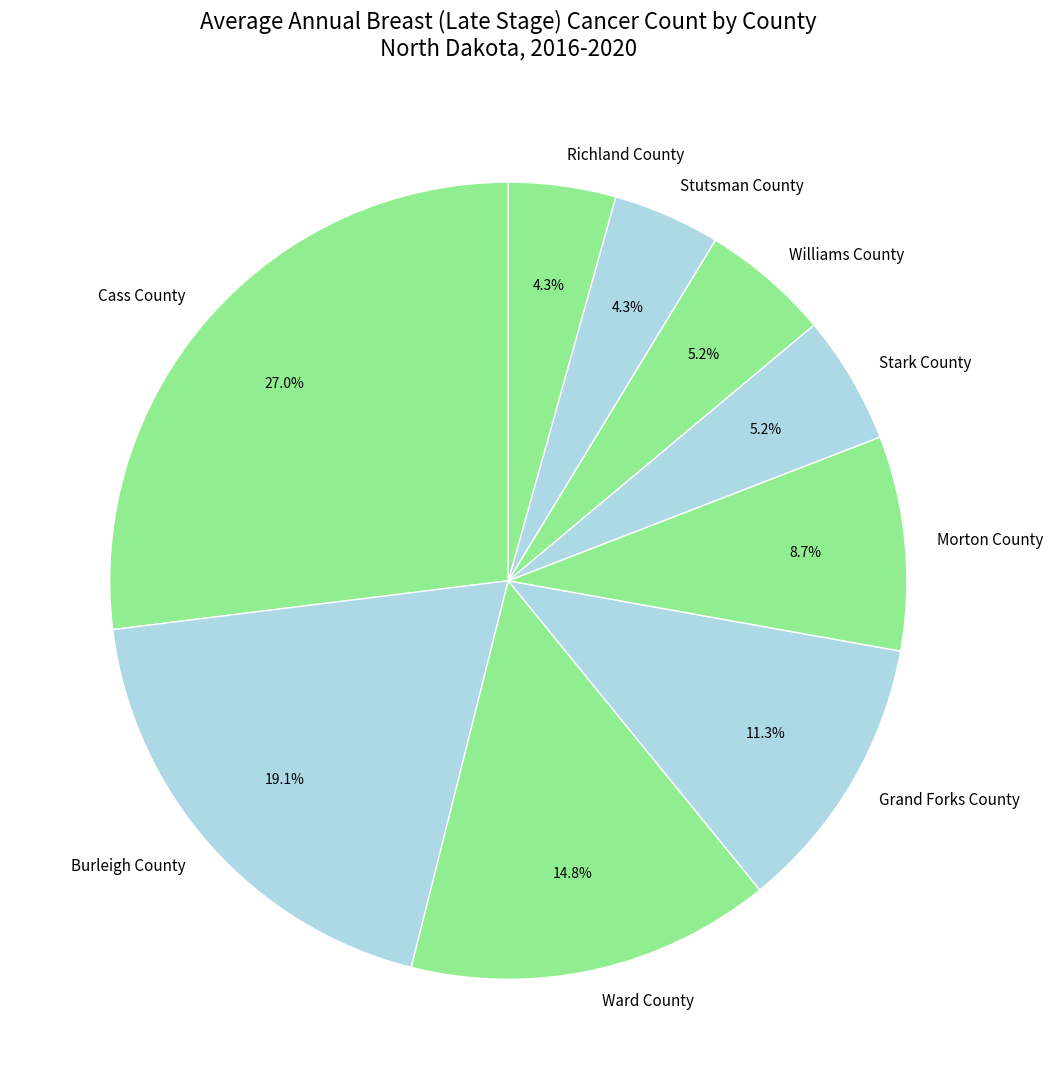

Combined, what portion of the pie is Stutsman County and Morton County?

13.0%